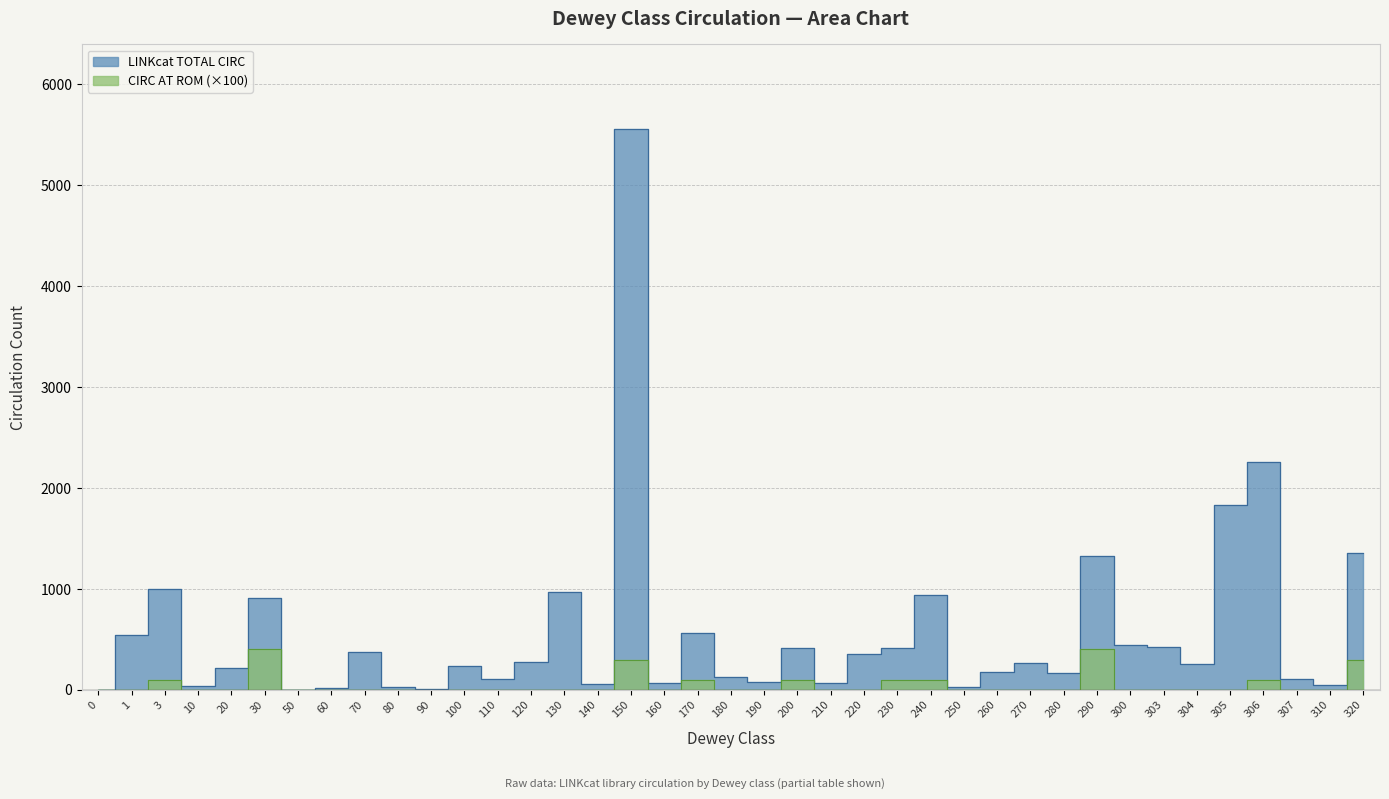

How many distinct data groups are displayed?

2